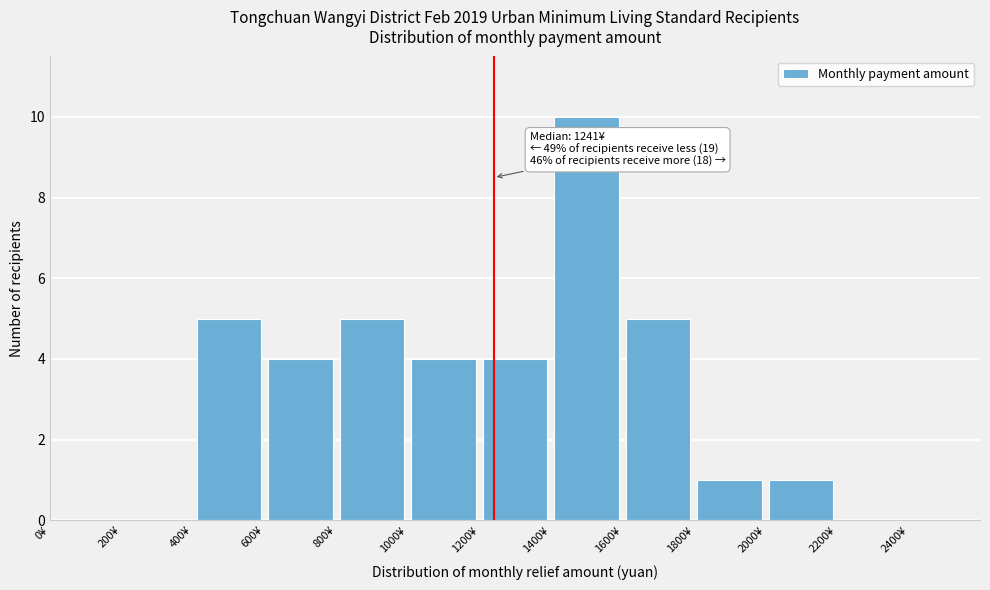

Over which range of the x-axis is the bar tallest?

1400 to 1600